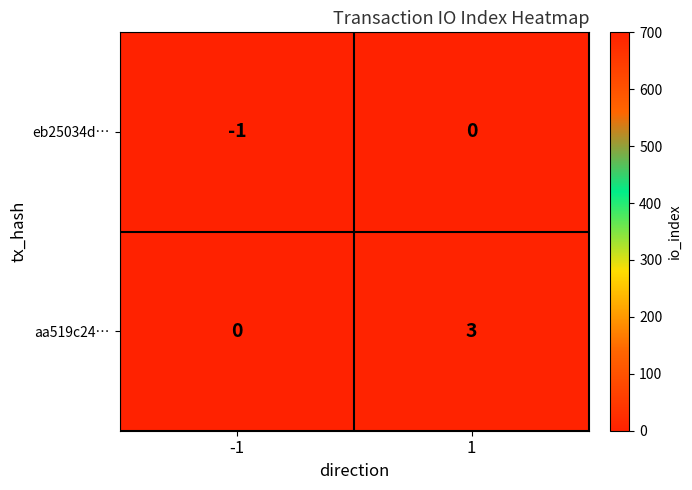

Count the number of categories in the chart.

2